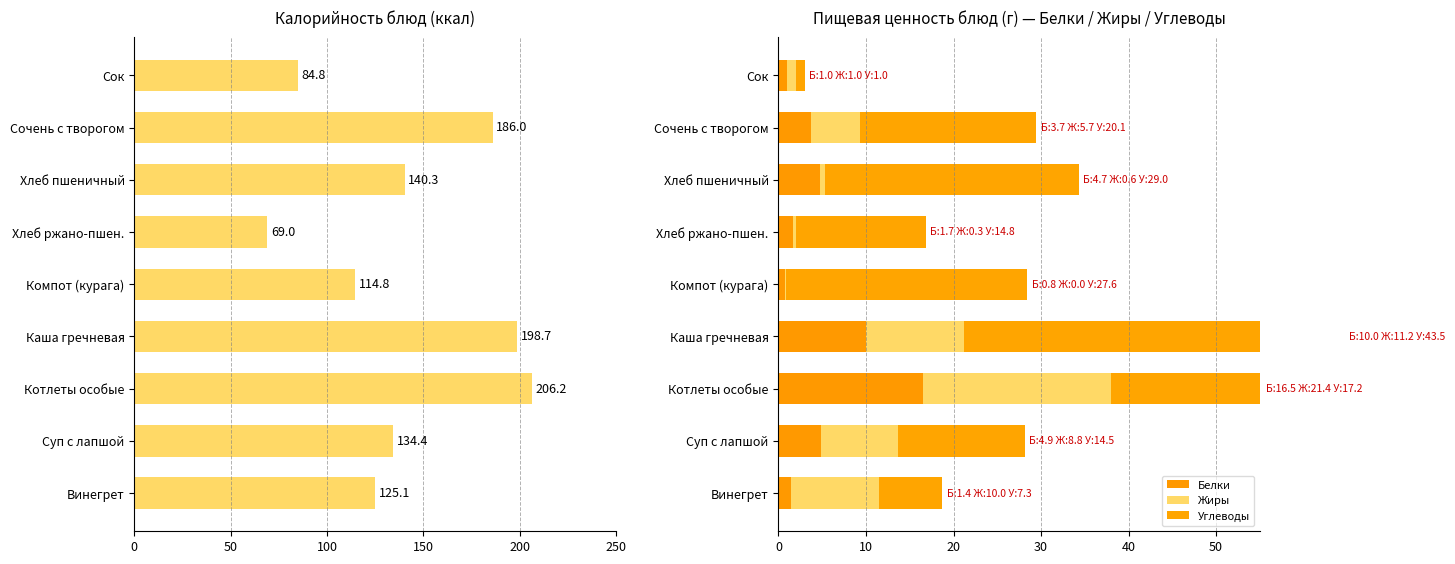

What is the sum of all Белки values?

44.7